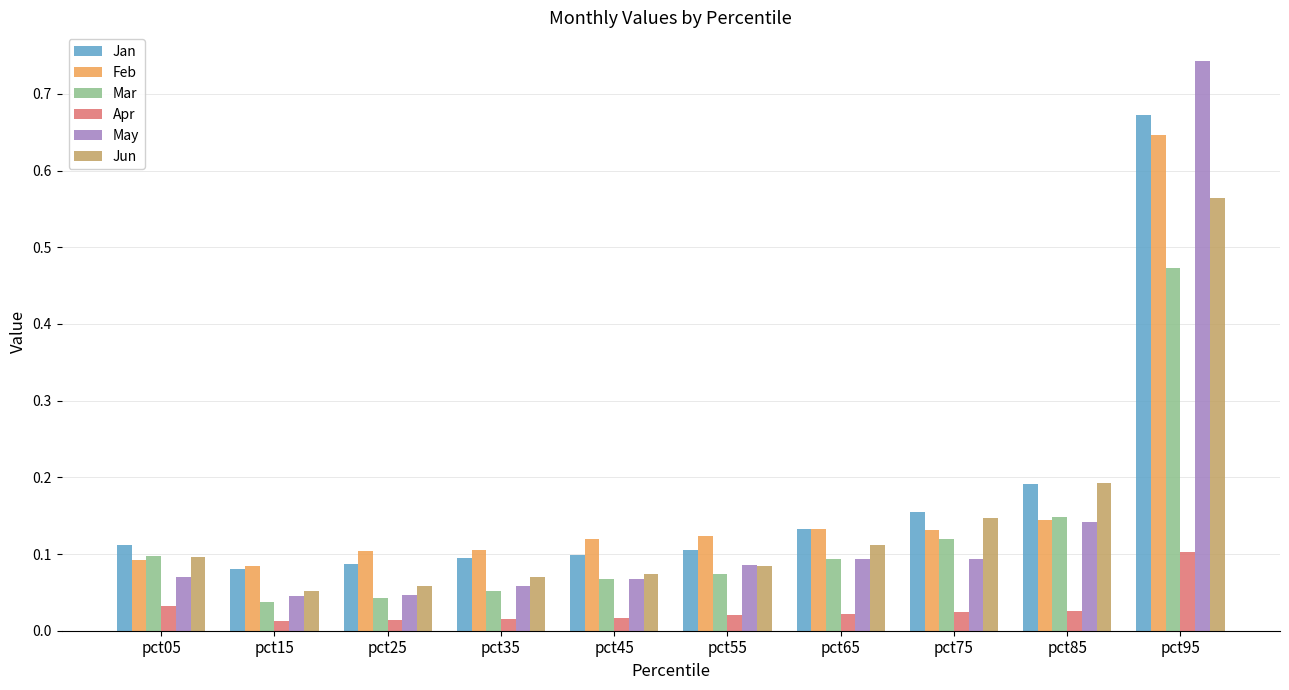

Count the Jan values in the range 0 to 1.

10